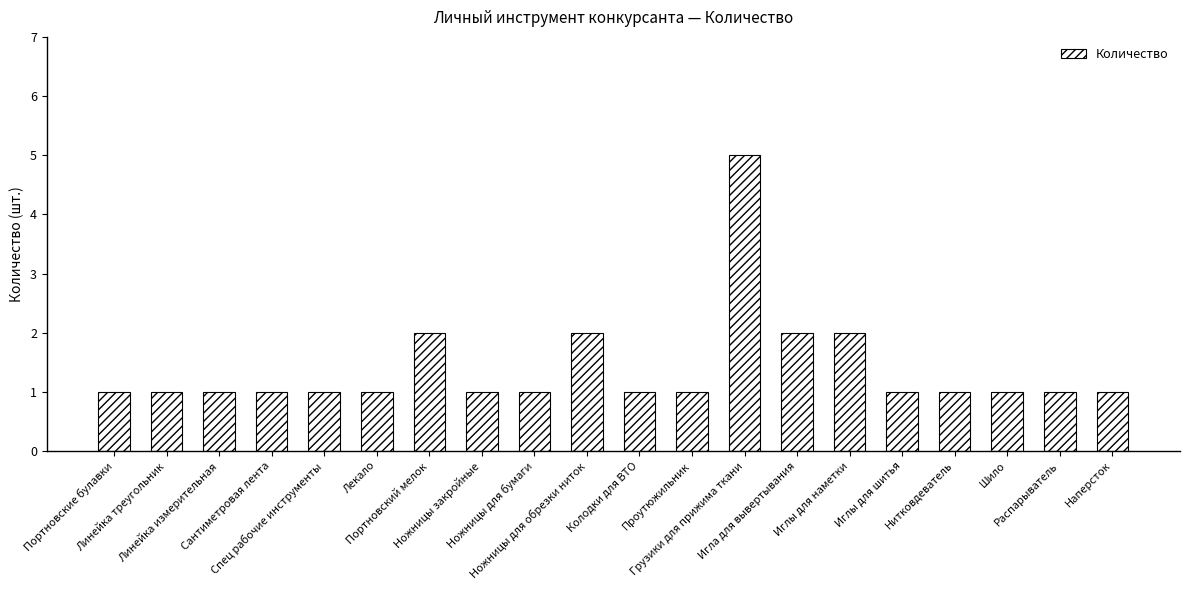

Reading right to left, transcribe all the data shown in this chart.

Наперсток=1	Распарыватель=1	Шило=1	Нитковдеватель=1	Иглы для шитья=1	Иглы для наметки=2	Игла для вывертывания=2	Грузики для прижима ткани=5	Проутюжильник=1	Колодки для ВТО=1	Ножницы для обрезки ниток=2	Ножницы для бумаги=1	Ножницы закройные=1	Портновский мелок=2	Лекало=1	Спец рабочие инструменты=1	Сантиметровая лента=1	Линейка измерительная=1	Линейка треугольник=1	Портновские булавки=1